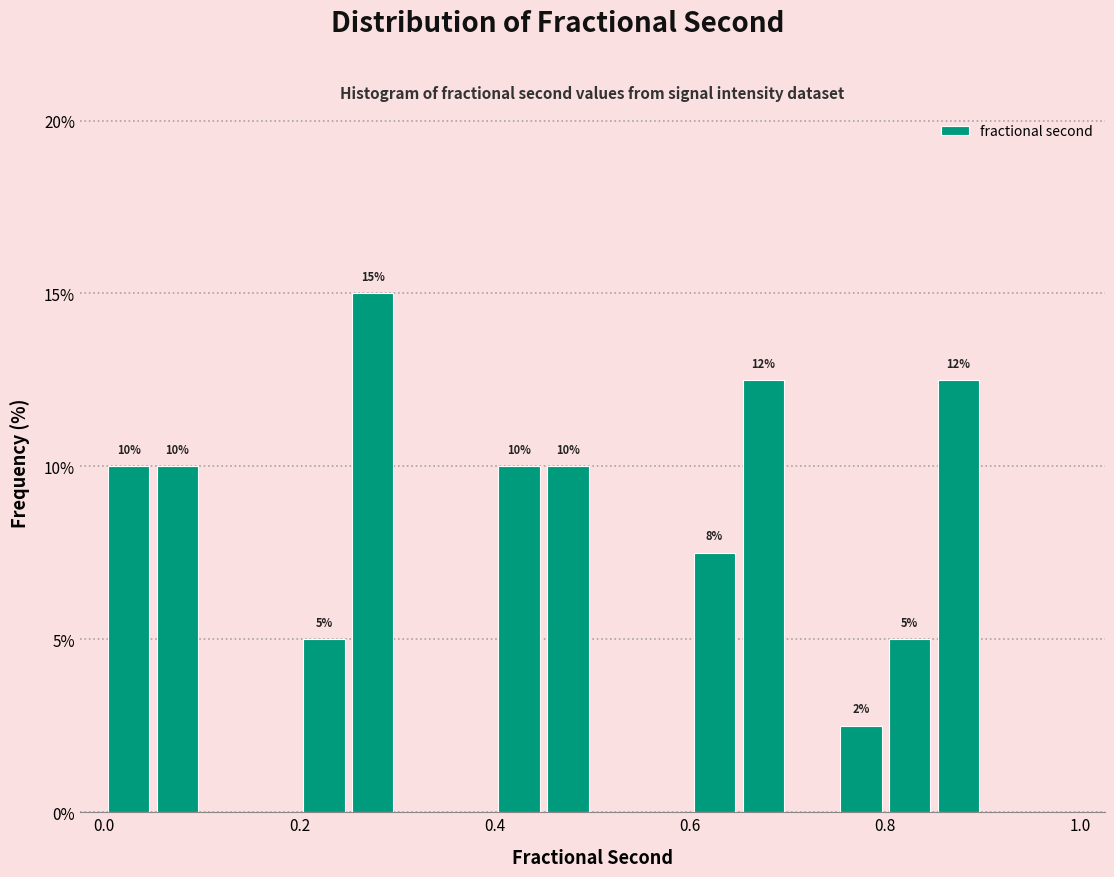

Around what value on the x-axis is the tallest bar? Give the approximate position of its centre, as read against the axis.

0.28